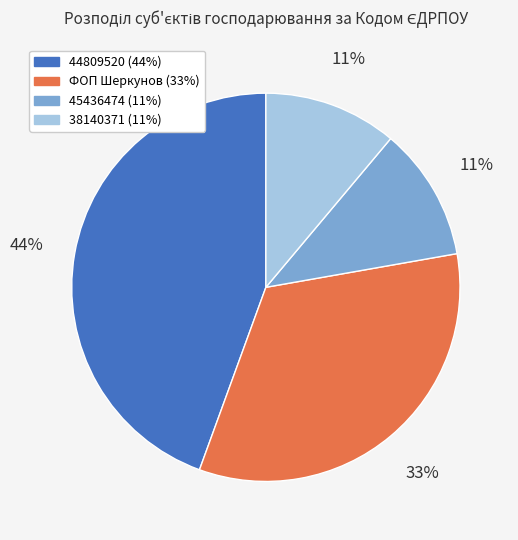

What percentage is the 44809520 slice, to the nearest percent?

44%